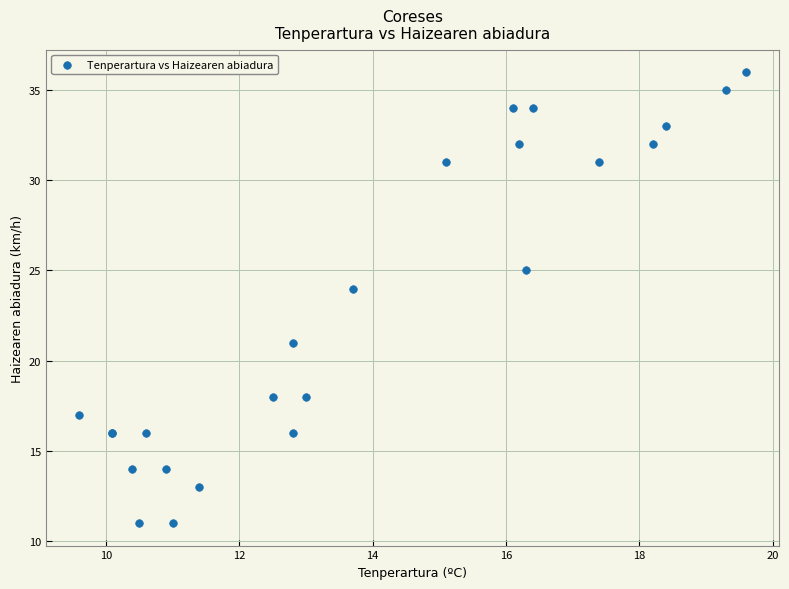

What Y value in the scatter plot is closest to 23?

24